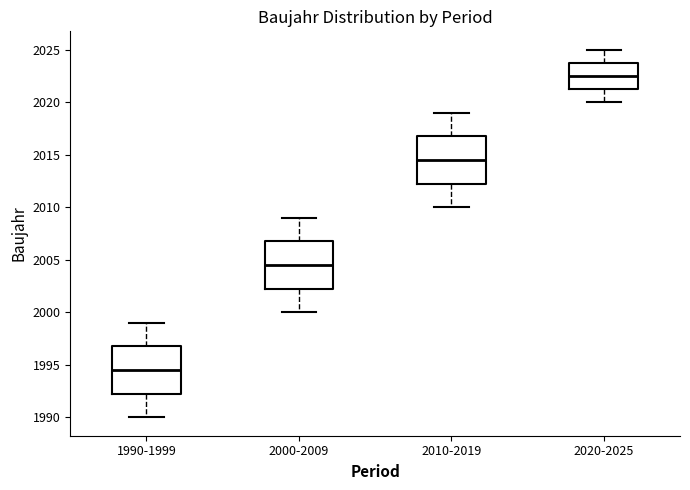

Reading left to right, read every box against the y-axis: the position of its median line, the range the box covers, and the ends of its whiskers. The values are not printed on the chart, so give them approximately, as read against the axis.

1990-1999: median 1994.5, box 1992.5 to 1997.0, whiskers 1990.0 to 1999.0
2000-2009: median 2004.5, box 2002.5 to 2007.0, whiskers 2000.0 to 2009.0
2010-2019: median 2014.5, box 2012.5 to 2017.0, whiskers 2010.0 to 2019.0
2020-2025: median 2022.5, box 2021.5 to 2024.0, whiskers 2020.0 to 2025.0